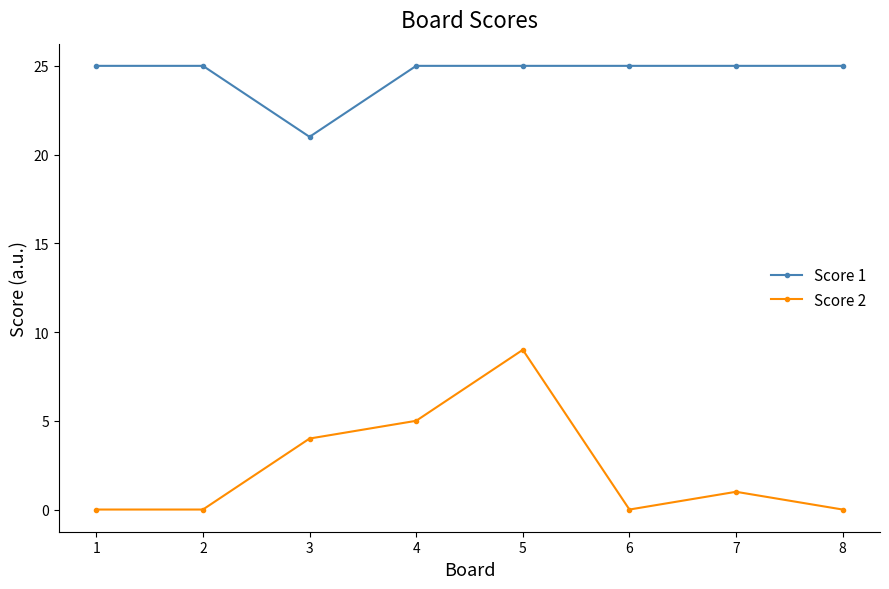

True or false: Score 1 and Score 2 cross at least once.

False